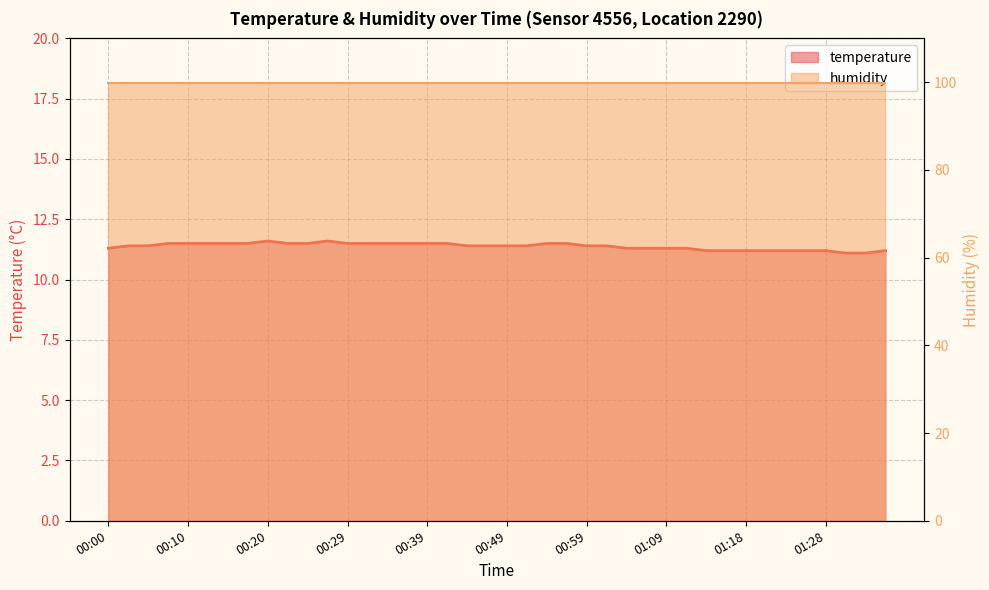

Reading left to right, what are all the values shown in this chart?

11.3	11.4	11.4	11.5	11.5	11.5	11.5	11.5	11.6	11.5	11.5	11.6	11.5	11.5	11.5	11.5	11.5	11.5	11.4	11.4	11.4	11.4	11.5	11.5	11.4	11.4	11.3	11.3	11.3	11.3	11.2	11.2	11.2	11.2	11.2	11.2	11.2	11.1	11.1	11.2